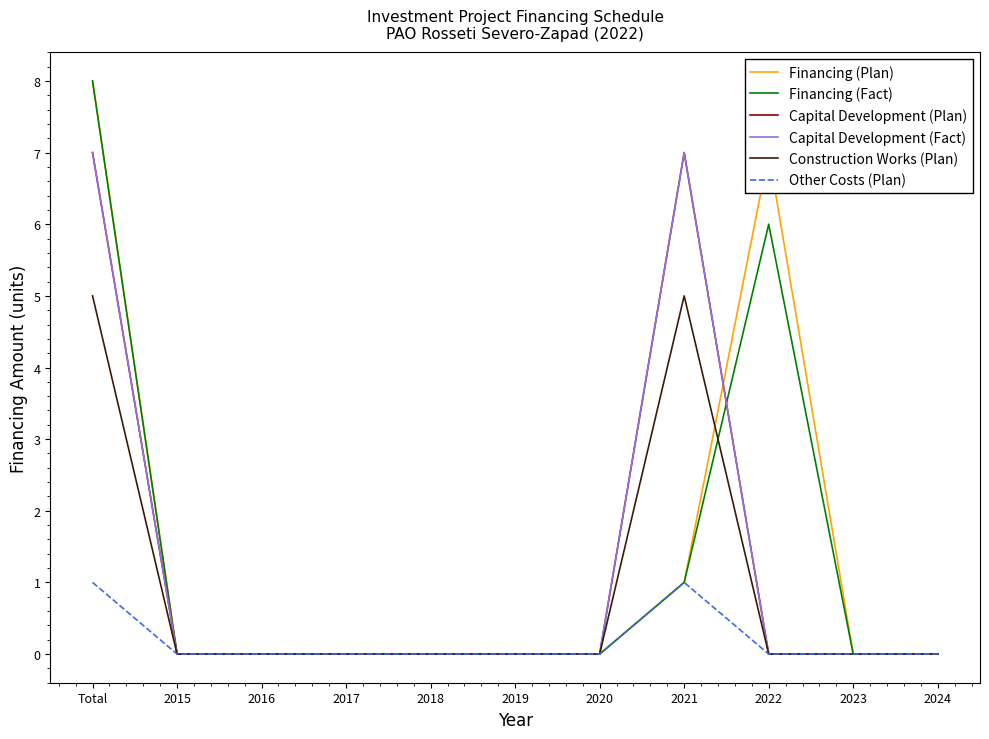

Reading right to left, list all the values displayed in this chart.

Financing (Plan): 0	0	7	1	0	0	0	0	0	0	8
Financing (Fact): 0	0	6	1	0	0	0	0	0	0	8
Capital Development (Plan): 0	0	0	7	0	0	0	0	0	0	7
Capital Development (Fact): 0	0	0	7	0	0	0	0	0	0	7
Construction Works (Plan): 0	0	0	5	0	0	0	0	0	0	5
Other Costs (Plan): 0	0	0	1	0	0	0	0	0	0	1